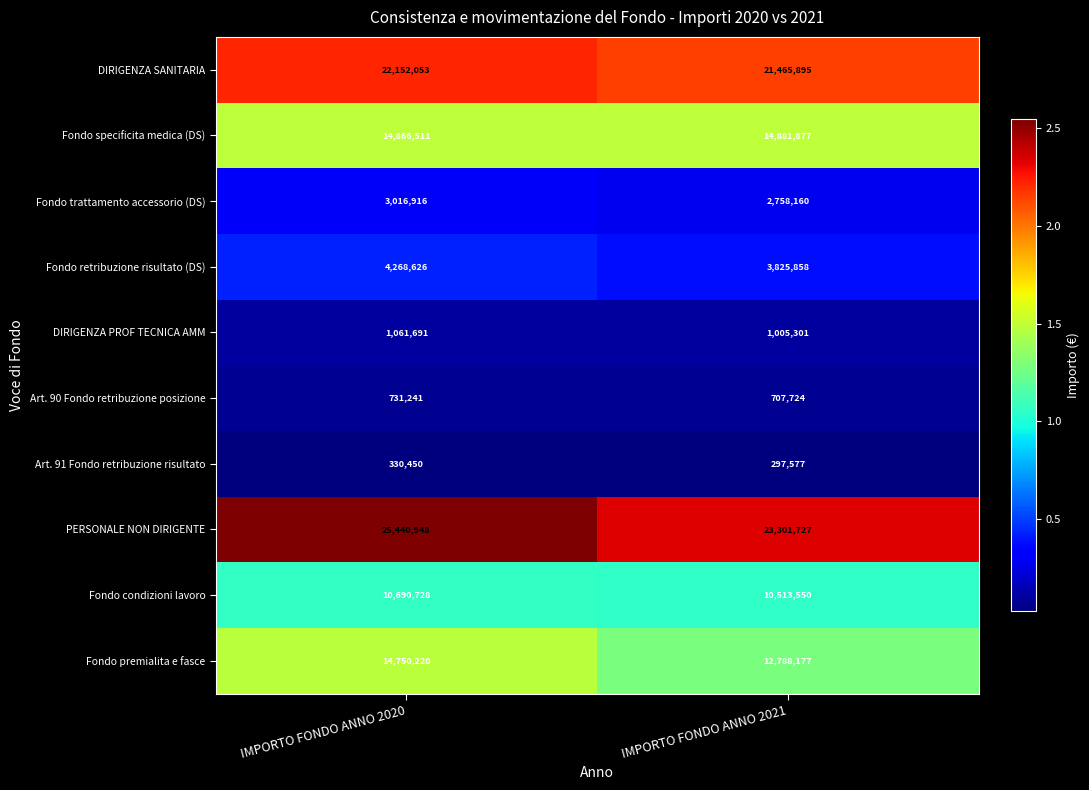

Reading left to right, transcribe all the data shown in this chart.

DIRIGENZA SANITARIA: 22152053	21465895
Fondo specificita medica (DS): 14866511	14881877
Fondo trattamento accessorio (DS): 3016916	2758160
Fondo retribuzione risultato (DS): 4268626	3825858
DIRIGENZA PROF TECNICA AMM: 1061691	1005301
Art. 90 Fondo retribuzione posizione: 731241	707724
Art. 91 Fondo retribuzione risultato: 330450	297577
PERSONALE NON DIRIGENTE: 25440948	23301727
Fondo condizioni lavoro: 10690728	10513550
Fondo premialita e fasce: 14750220	12788177